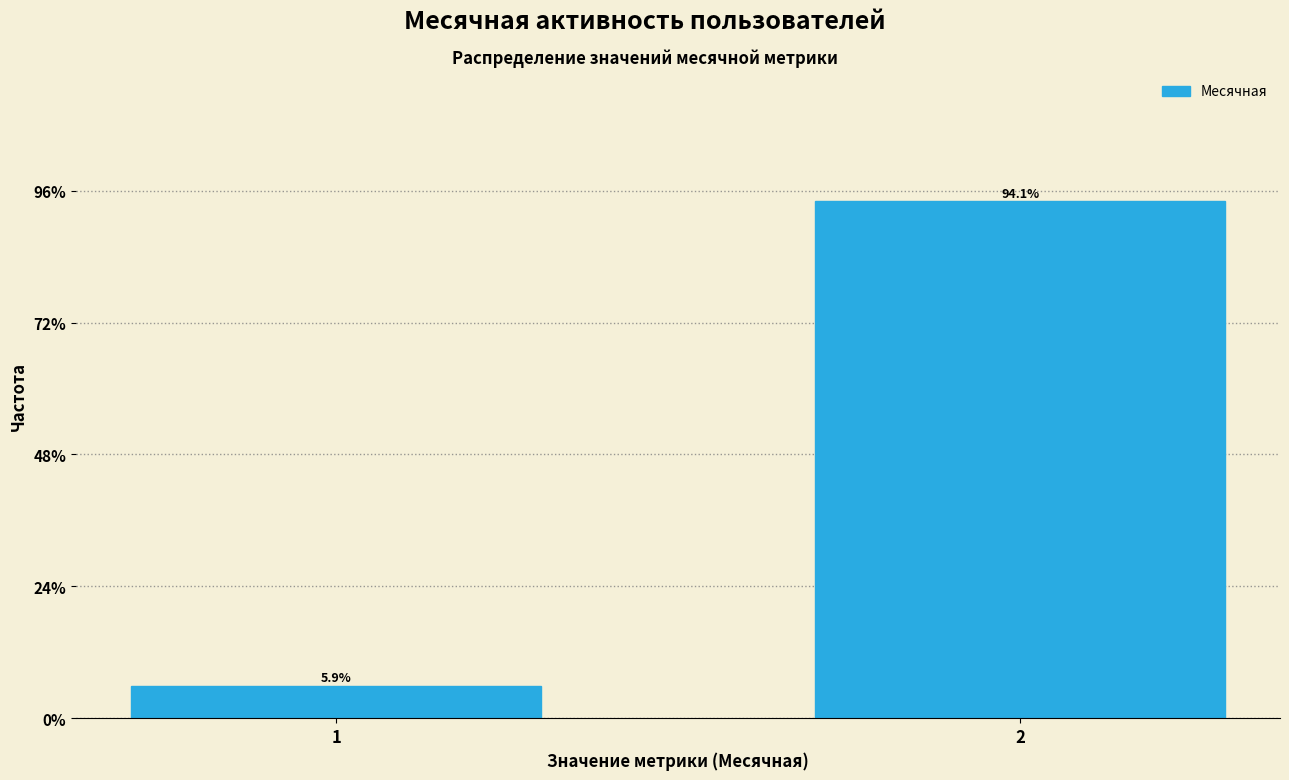

Reading left to right, extract all data points from this chart.

5.9	94.1